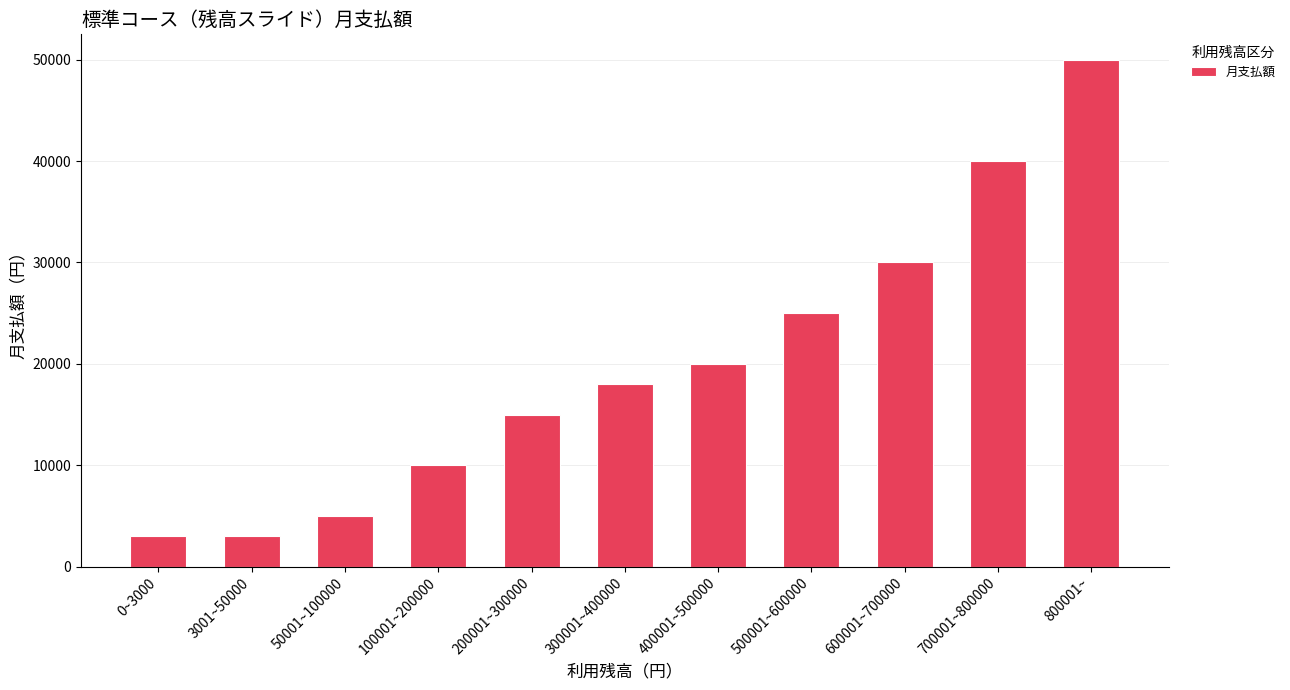

What is the value of the 4th bar from the left?

10000